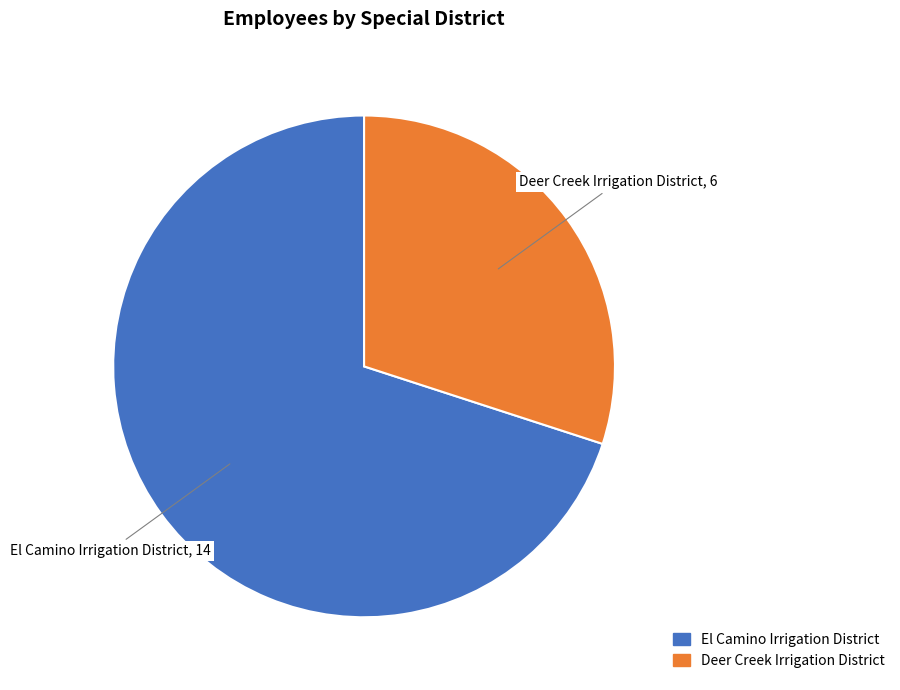

What is the smallest slice in the pie chart?

Deer Creek Irrigation District